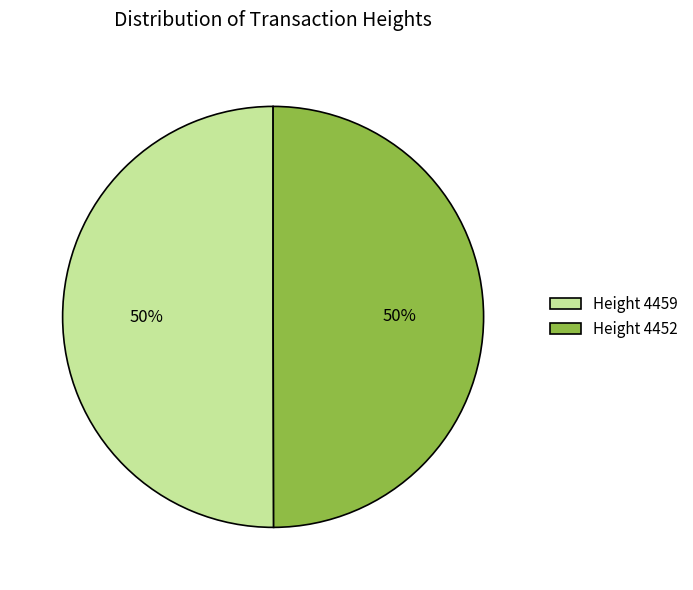

Approximately how many times larger is the value at Height 4459 compared to Height 4452?

1.0